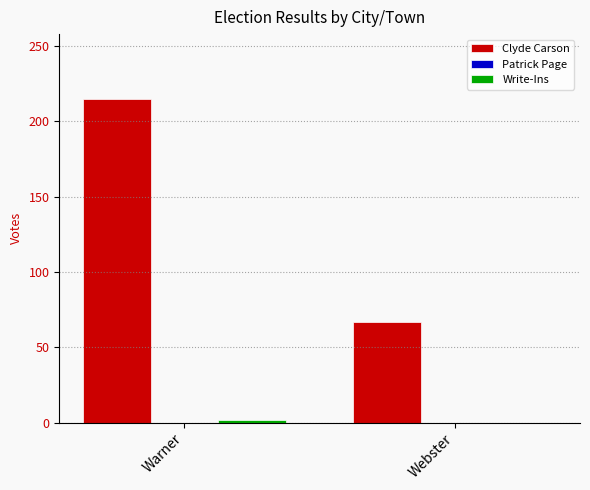

How many groups of bars are there?

2